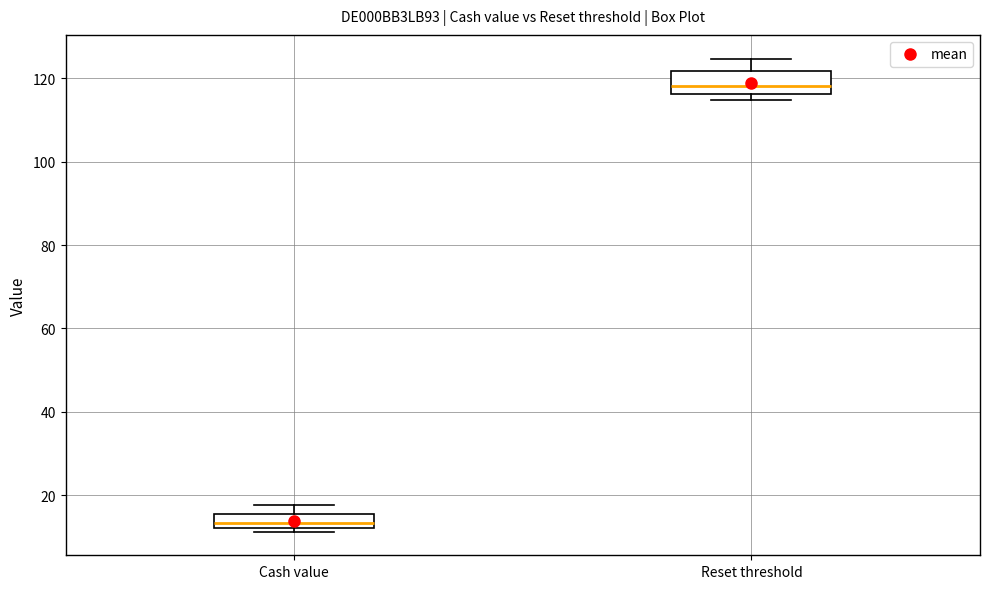

Which box's median line is the highest?

Reset threshold